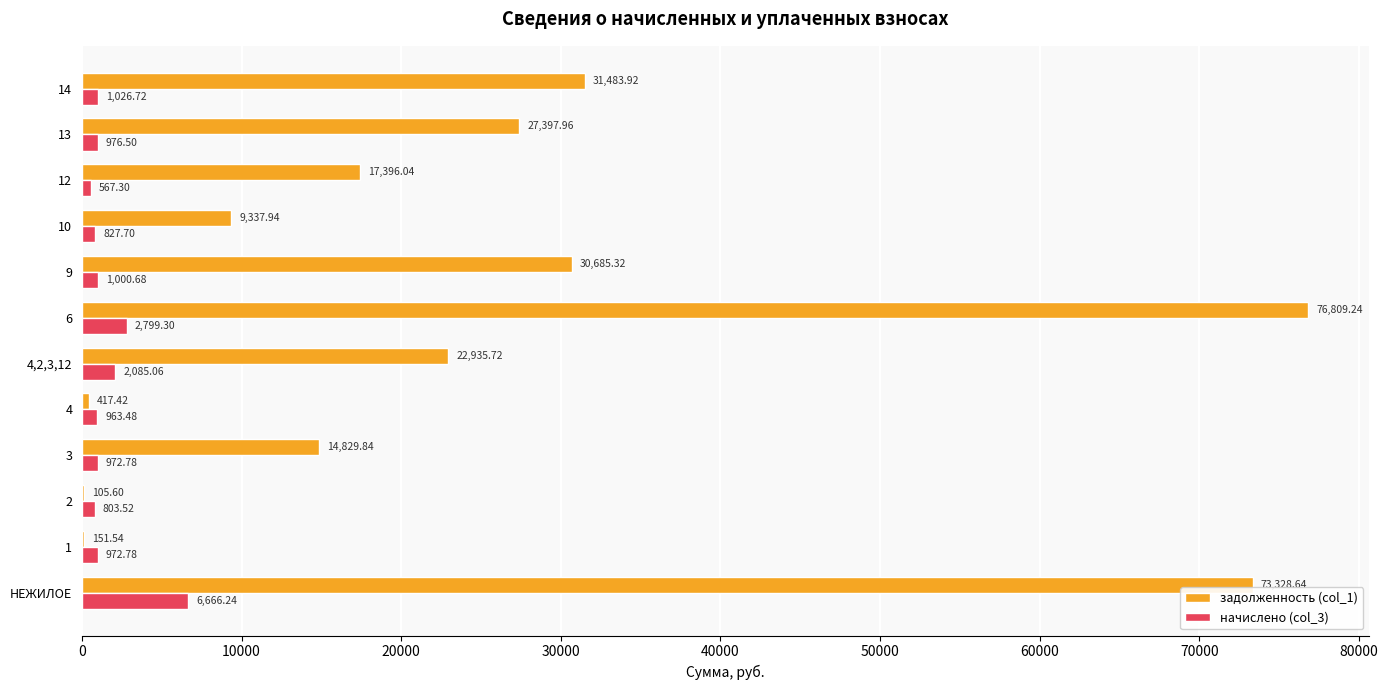

Which series changed the most between 9 and 13?

задолженность (col_1)